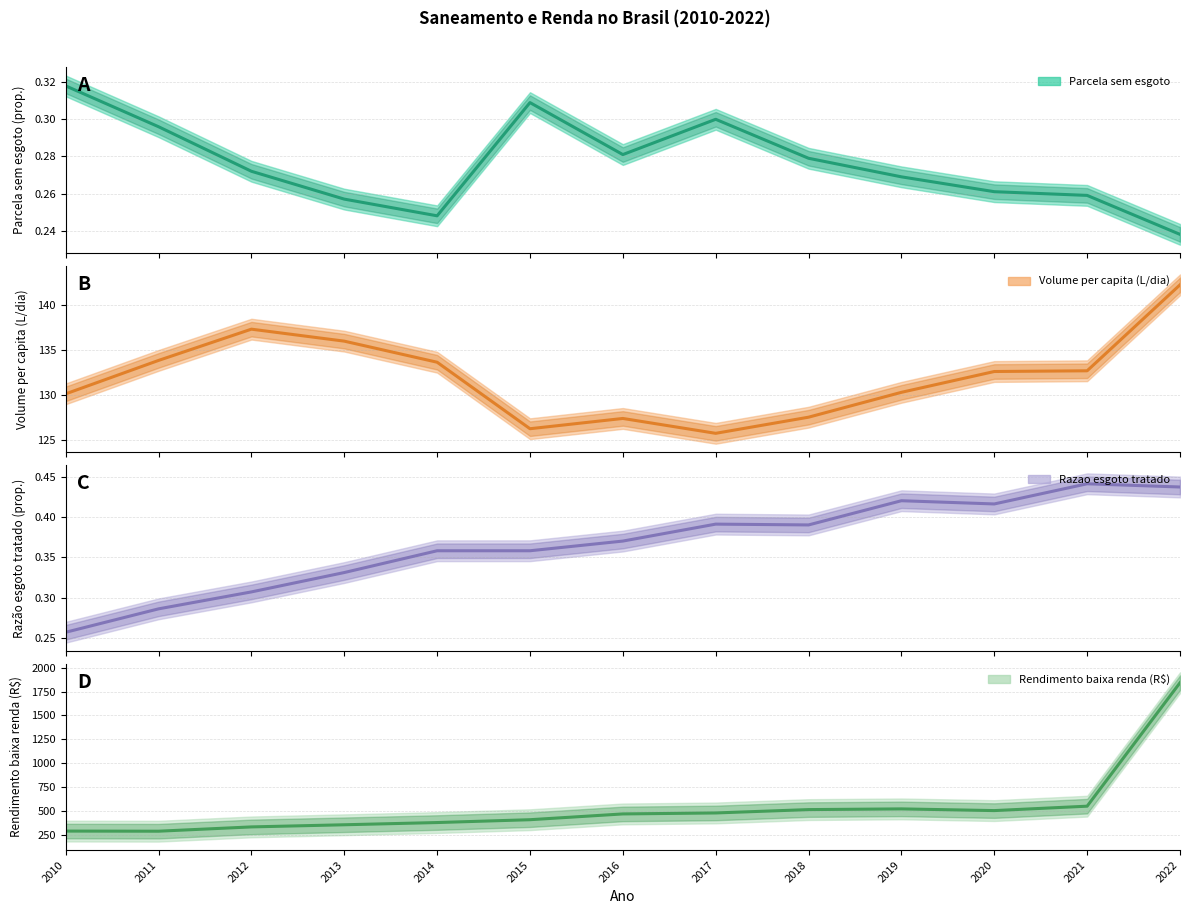

Count the number of data series in this chart.

4